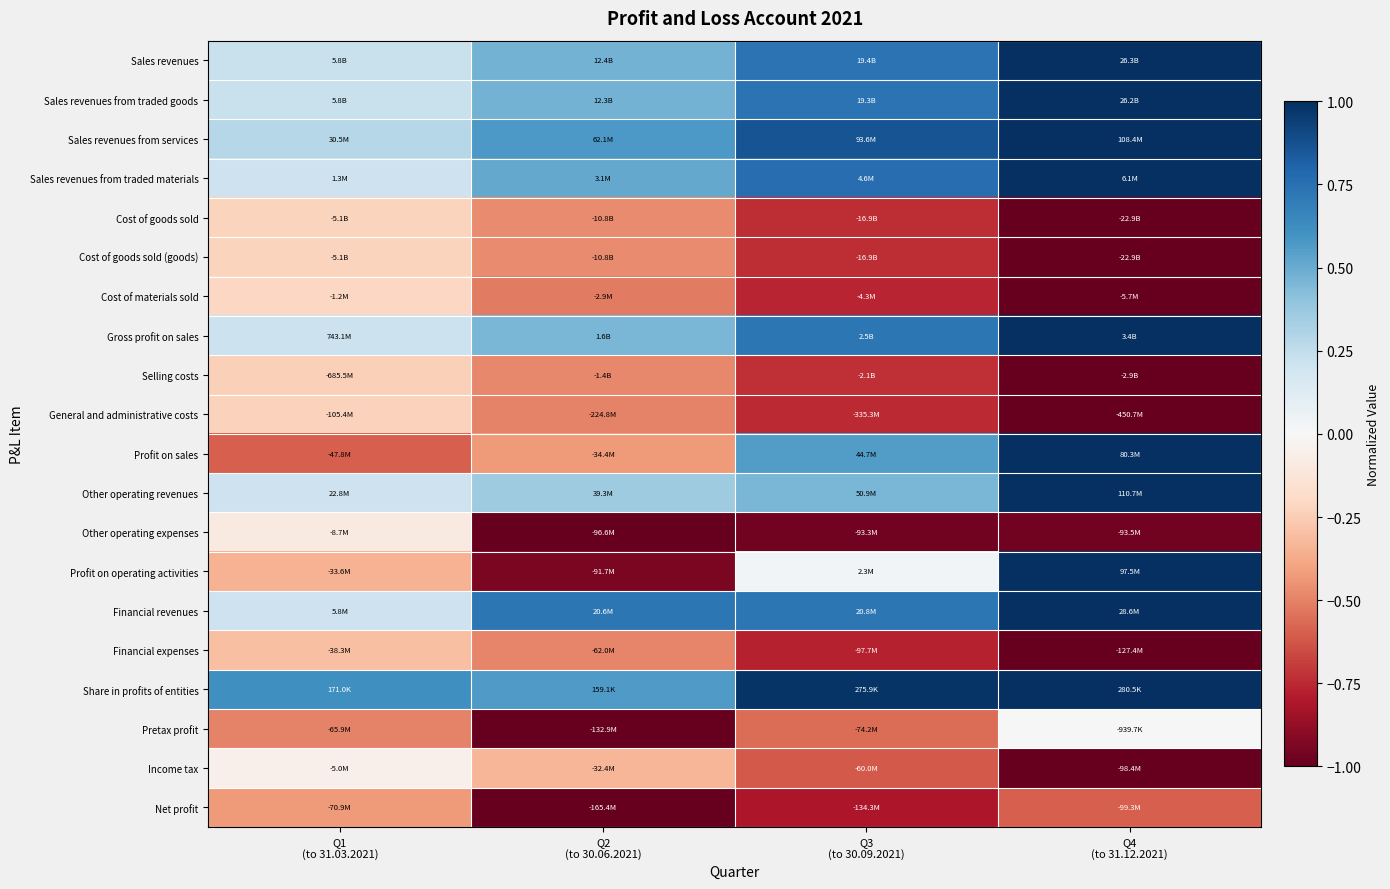

Reading right to left, what are all the values shown in this chart?

Sales revenues: Q4
(to 31.12.2021)=1.0	Q3
(to 30.09.2021)=0.7	Q2
(to 30.06.2021)=0.5	Q1
(to 31.03.2021)=0.2
Sales revenues from traded goods: Q4
(to 31.12.2021)=1.0	Q3
(to 30.09.2021)=0.7	Q2
(to 30.06.2021)=0.5	Q1
(to 31.03.2021)=0.2
Sales revenues from services: Q4
(to 31.12.2021)=1.0	Q3
(to 30.09.2021)=0.9	Q2
(to 30.06.2021)=0.6	Q1
(to 31.03.2021)=0.3
Sales revenues from traded materials: Q4
(to 31.12.2021)=1.0	Q3
(to 30.09.2021)=0.8	Q2
(to 30.06.2021)=0.5	Q1
(to 31.03.2021)=0.2
Cost of goods sold: Q4
(to 31.12.2021)=-1.0	Q3
(to 30.09.2021)=-0.7	Q2
(to 30.06.2021)=-0.5	Q1
(to 31.03.2021)=-0.2
Cost of goods sold (goods): Q4
(to 31.12.2021)=-1.0	Q3
(to 30.09.2021)=-0.7	Q2
(to 30.06.2021)=-0.5	Q1
(to 31.03.2021)=-0.2
Cost of materials sold: Q4
(to 31.12.2021)=-1.0	Q3
(to 30.09.2021)=-0.8	Q2
(to 30.06.2021)=-0.5	Q1
(to 31.03.2021)=-0.2
Gross profit on sales: Q4
(to 31.12.2021)=1.0	Q3
(to 30.09.2021)=0.7	Q2
(to 30.06.2021)=0.5	Q1
(to 31.03.2021)=0.2
Selling costs: Q4
(to 31.12.2021)=-1.0	Q3
(to 30.09.2021)=-0.7	Q2
(to 30.06.2021)=-0.5	Q1
(to 31.03.2021)=-0.2
General and administrative costs: Q4
(to 31.12.2021)=-1.0	Q3
(to 30.09.2021)=-0.7	Q2
(to 30.06.2021)=-0.5	Q1
(to 31.03.2021)=-0.2
Profit on sales: Q4
(to 31.12.2021)=1.0	Q3
(to 30.09.2021)=0.6	Q2
(to 30.06.2021)=-0.4	Q1
(to 31.03.2021)=-0.6
Other operating revenues: Q4
(to 31.12.2021)=1.0	Q3
(to 30.09.2021)=0.5	Q2
(to 30.06.2021)=0.4	Q1
(to 31.03.2021)=0.2
Other operating expenses: Q4
(to 31.12.2021)=-1.0	Q3
(to 30.09.2021)=-1.0	Q2
(to 30.06.2021)=-1.0	Q1
(to 31.03.2021)=-0.1
Profit on operating activities: Q4
(to 31.12.2021)=1.0	Q3
(to 30.09.2021)=0.0	Q2
(to 30.06.2021)=-0.9	Q1
(to 31.03.2021)=-0.3
Financial revenues: Q4
(to 31.12.2021)=1.0	Q3
(to 30.09.2021)=0.7	Q2
(to 30.06.2021)=0.7	Q1
(to 31.03.2021)=0.2
Financial expenses: Q4
(to 31.12.2021)=-1.0	Q3
(to 30.09.2021)=-0.8	Q2
(to 30.06.2021)=-0.5	Q1
(to 31.03.2021)=-0.3
Share in profits of entities: Q4
(to 31.12.2021)=1.0	Q3
(to 30.09.2021)=1.0	Q2
(to 30.06.2021)=0.6	Q1
(to 31.03.2021)=0.6
Pretax profit: Q4
(to 31.12.2021)=-0.0	Q3
(to 30.09.2021)=-0.6	Q2
(to 30.06.2021)=-1.0	Q1
(to 31.03.2021)=-0.5
Income tax: Q4
(to 31.12.2021)=-1.0	Q3
(to 30.09.2021)=-0.6	Q2
(to 30.06.2021)=-0.3	Q1
(to 31.03.2021)=-0.1
Net profit: Q4
(to 31.12.2021)=-0.6	Q3
(to 30.09.2021)=-0.8	Q2
(to 30.06.2021)=-1.0	Q1
(to 31.03.2021)=-0.4